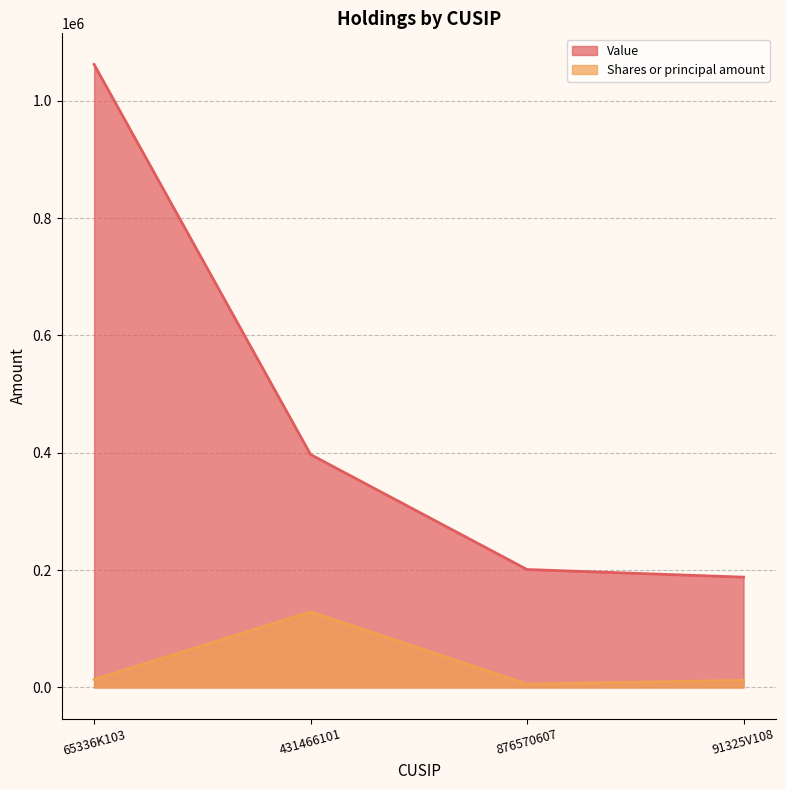

What are all the series names shown in the legend?

Value, Shares or principal amount